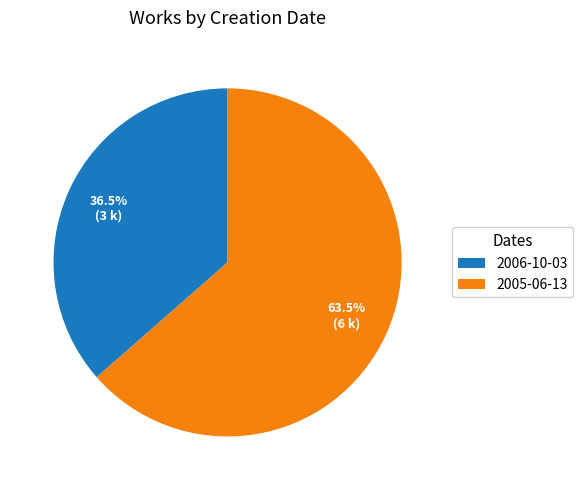

Combined, do 2005-06-13 and 2006-10-03 account for over 50%?

Yes